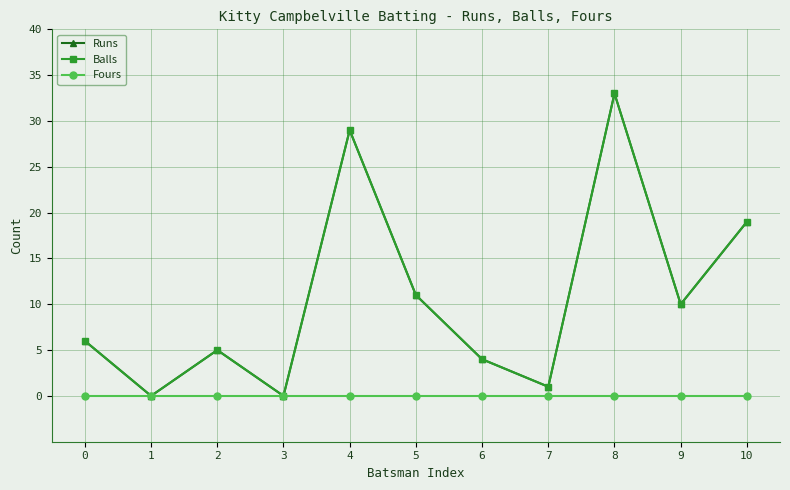

Is this an area chart (filled region under the line)?

No